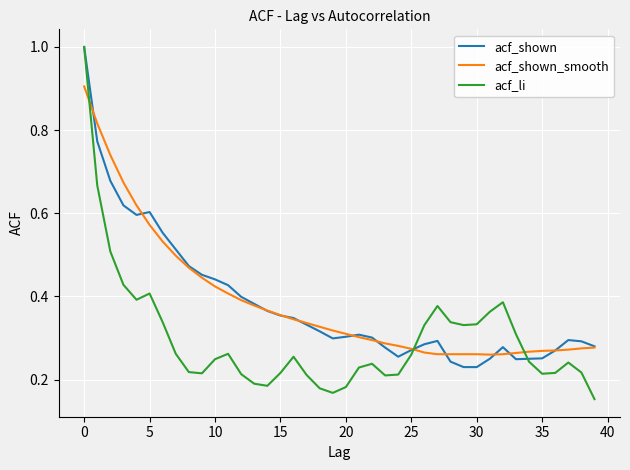

At how many categories does at least one series exceed 0?

40